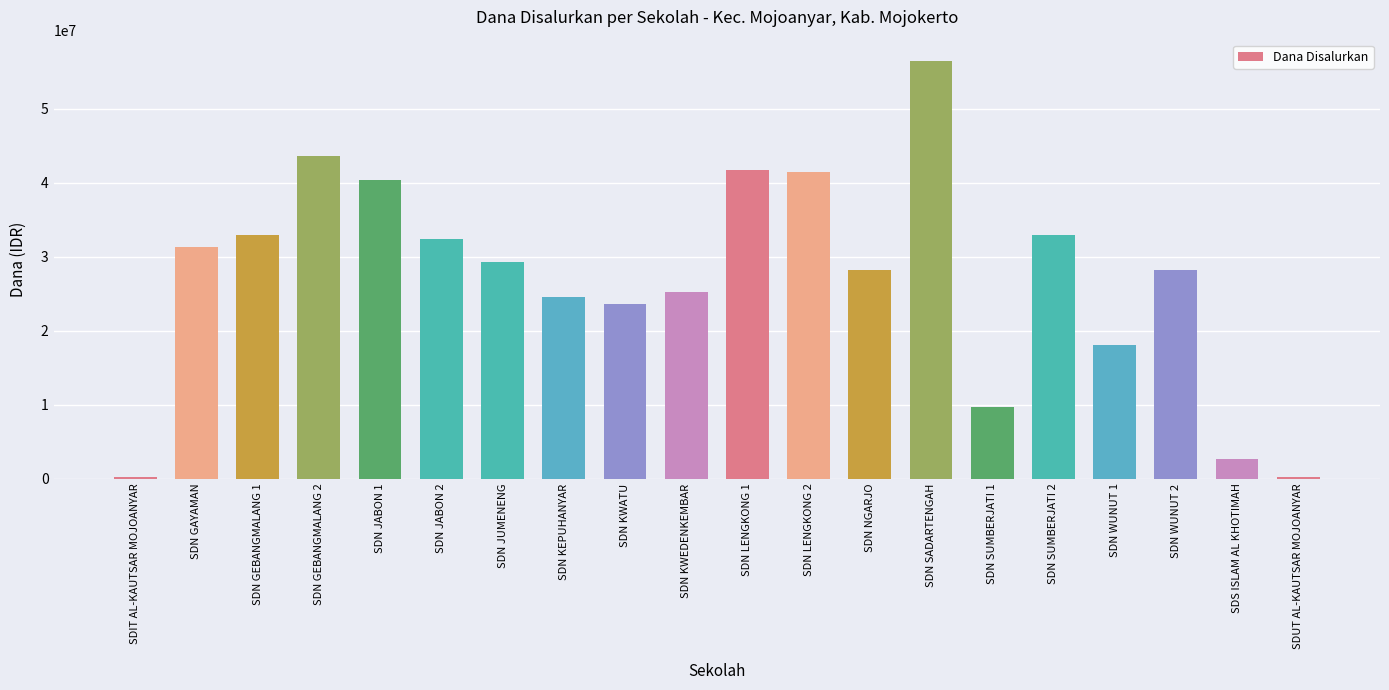

What is the sum of all values?

542475000